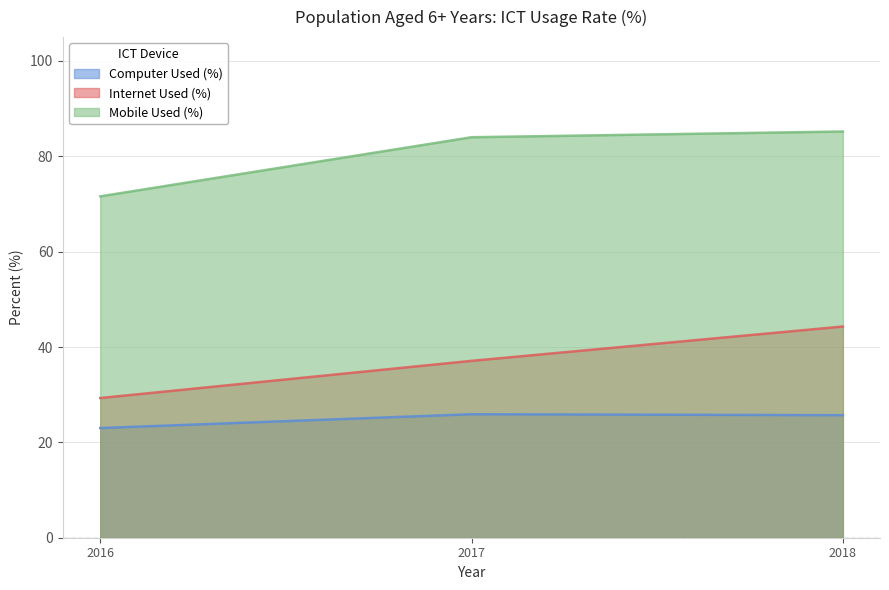

The Computer Used (%) series shows 25.7 at 2018. True or false?

True